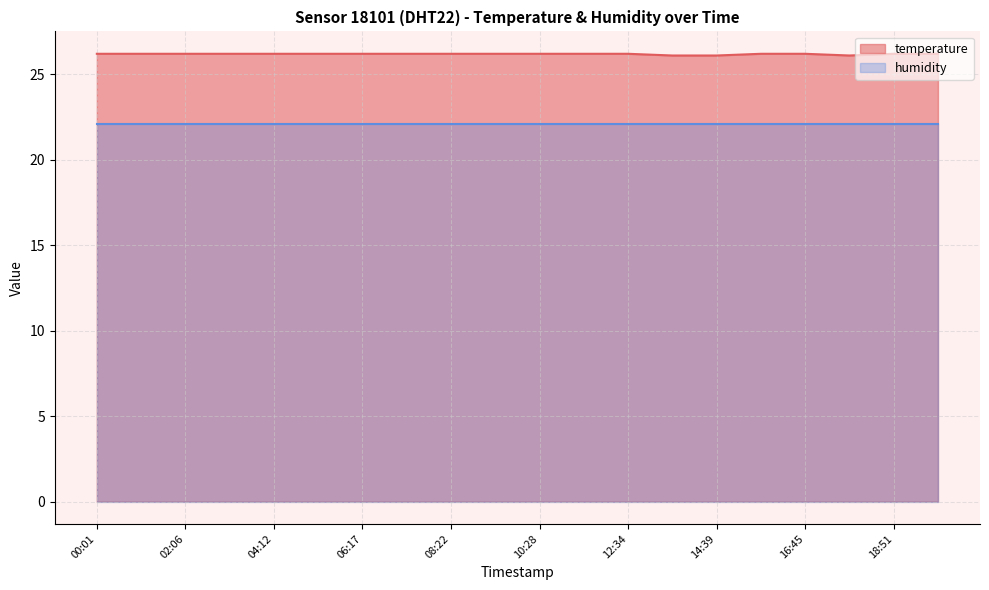

At 04:12, list the series in order from smallest to largest.

humidity, temperature